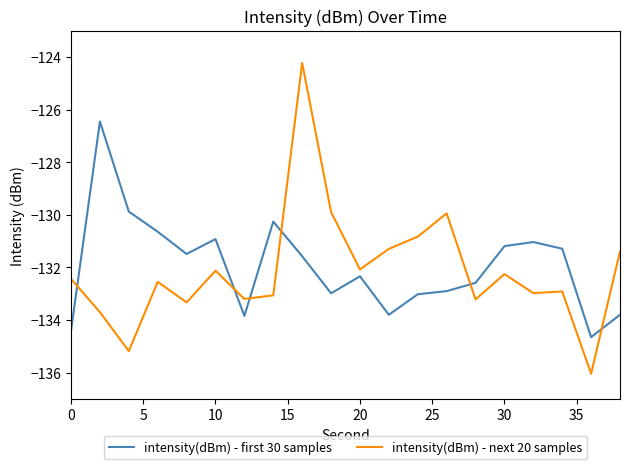

What are all the series names shown in the legend?

intensity(dBm) - first 30 samples, intensity(dBm) - next 20 samples